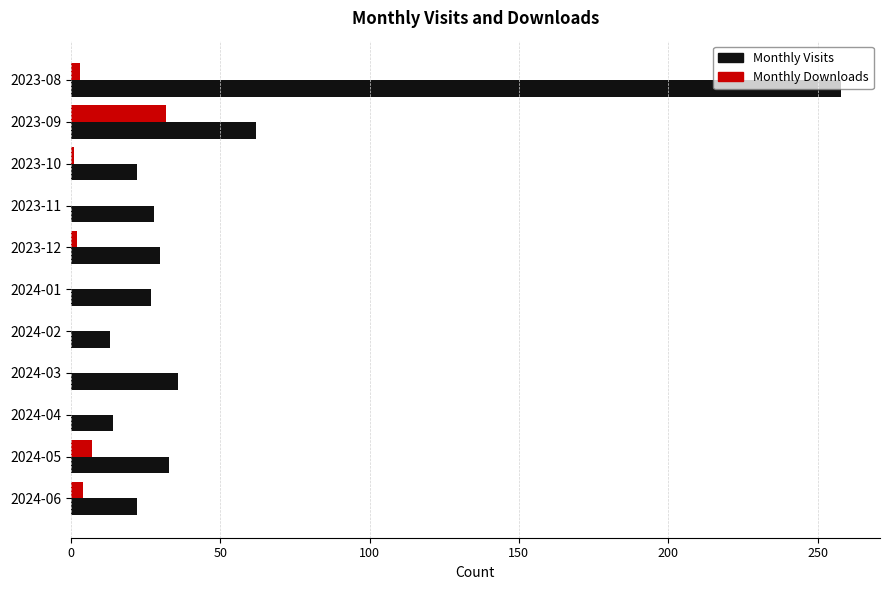

The value of Monthly Visits at 2024-01 is 27. True or false?

True